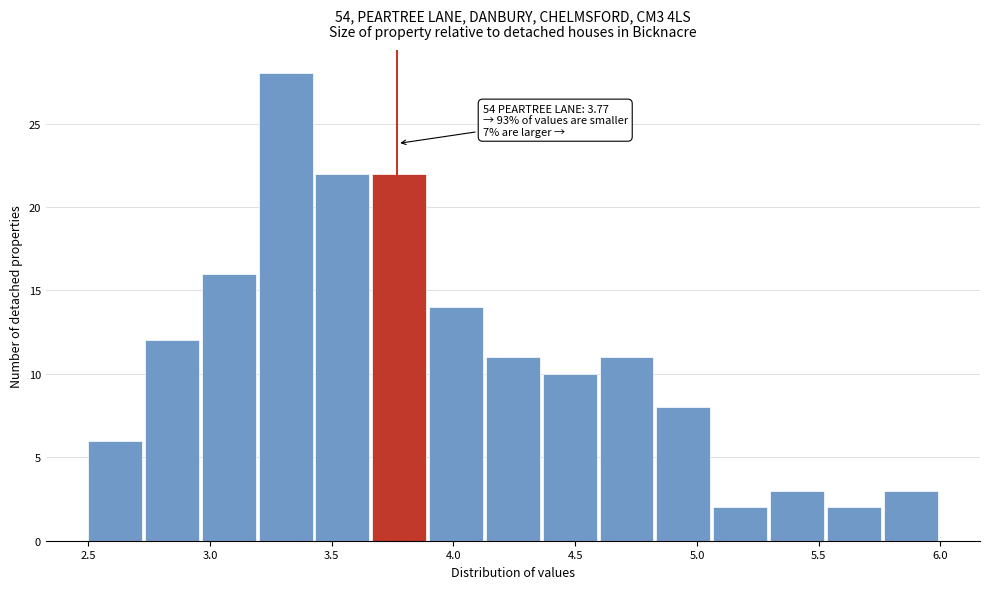

Over which range of the x-axis is the bar tallest?

3.20 to 3.45